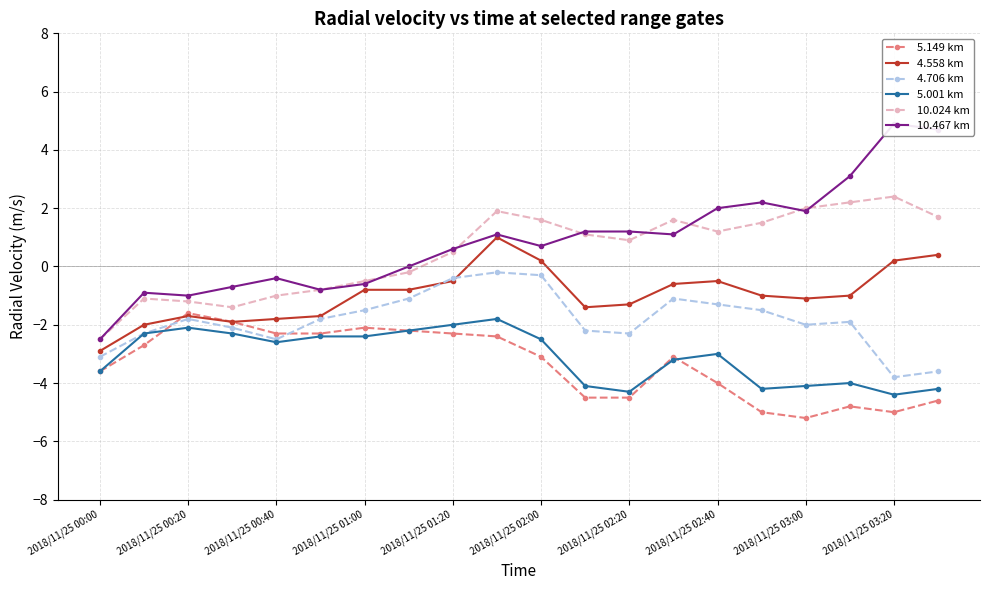

How many data points in 4.558 km are less than -1?

9